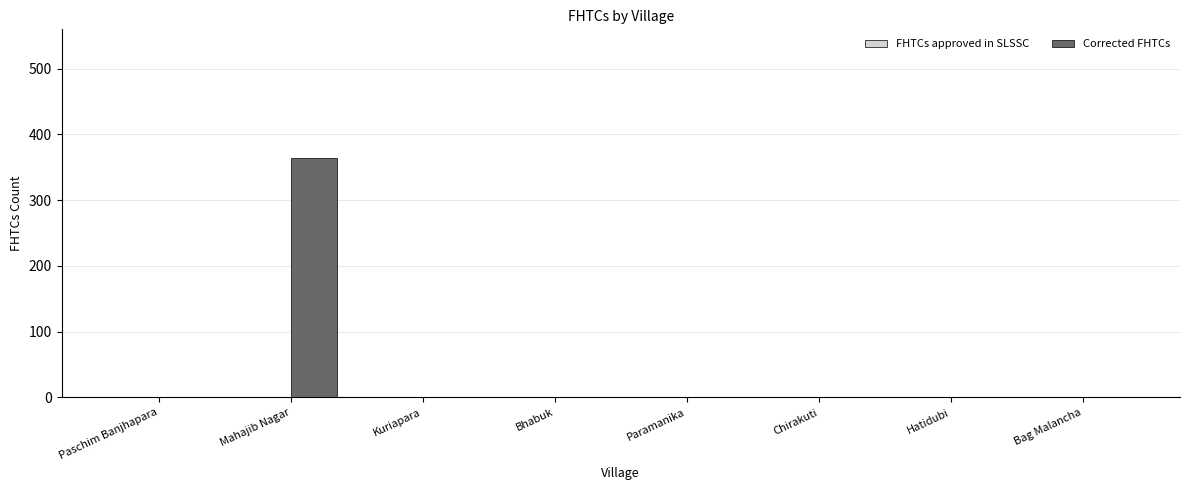

Between Mahajib Nagar and Paschim Banjhapara, which is larger?

Mahajib Nagar